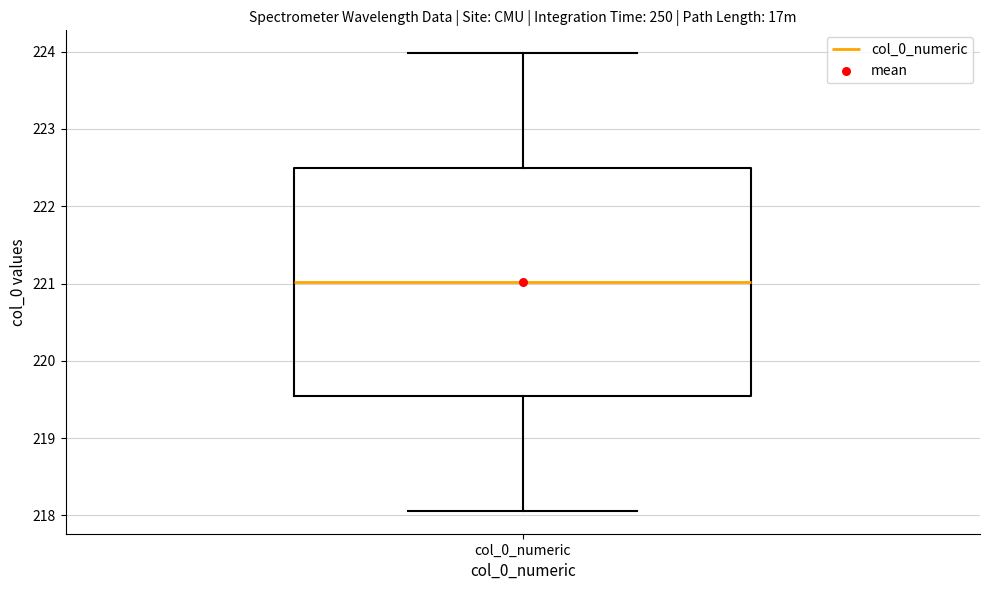

Where is the lower edge of the box for col_0_numeric on the y-axis? The values are not printed on the chart, so give them approximately, as read against the axis.

219.5